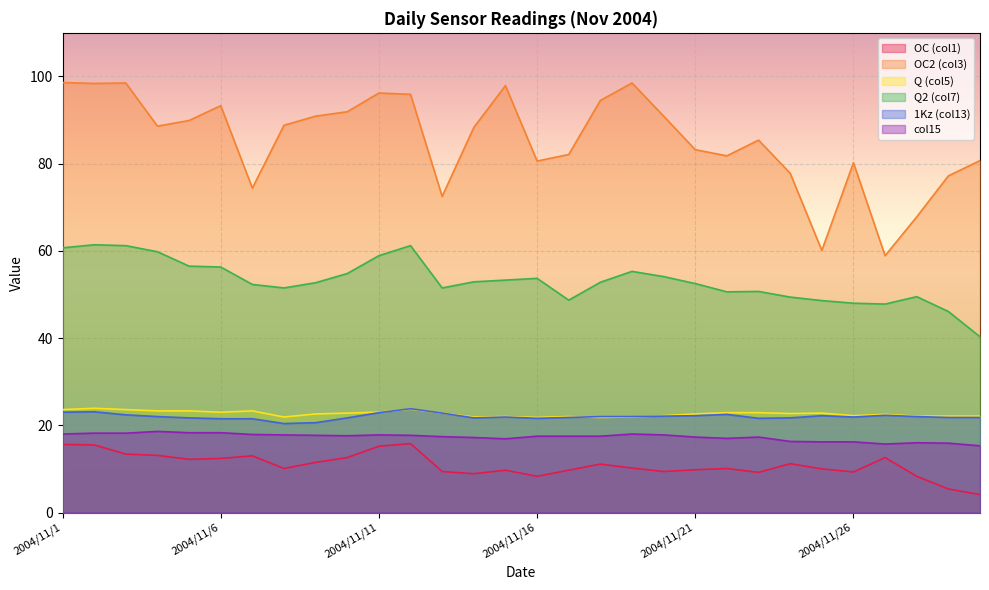

The Q2 (col7) series shows 53.7 at 2004/11/16. True or false?

True